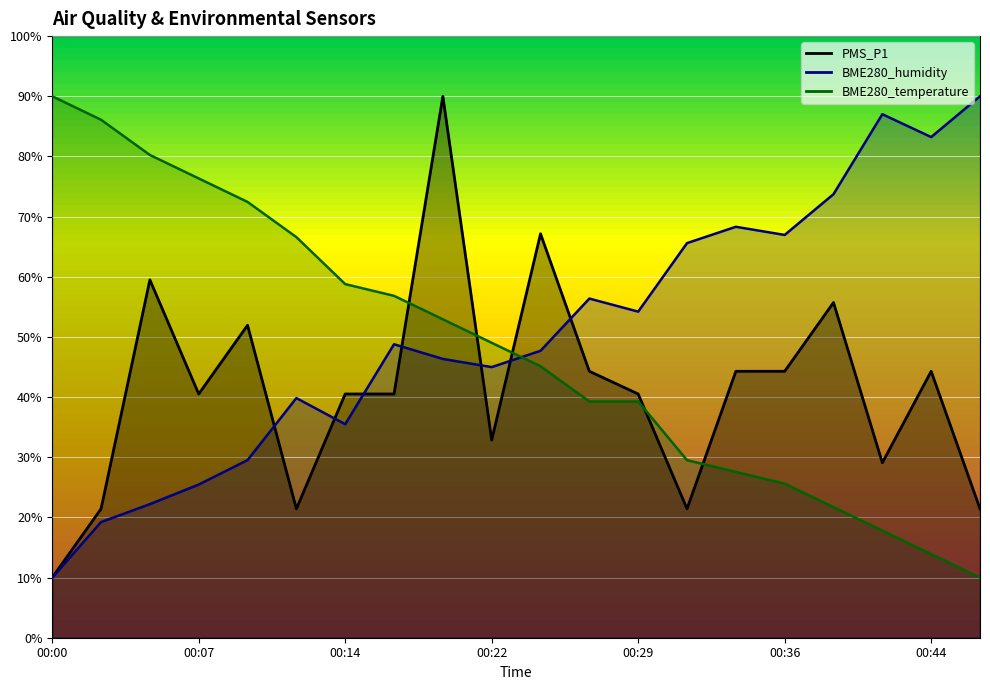

In BME280_humidity, how many points are lower than both neighbors (excluding endpoints)?

5